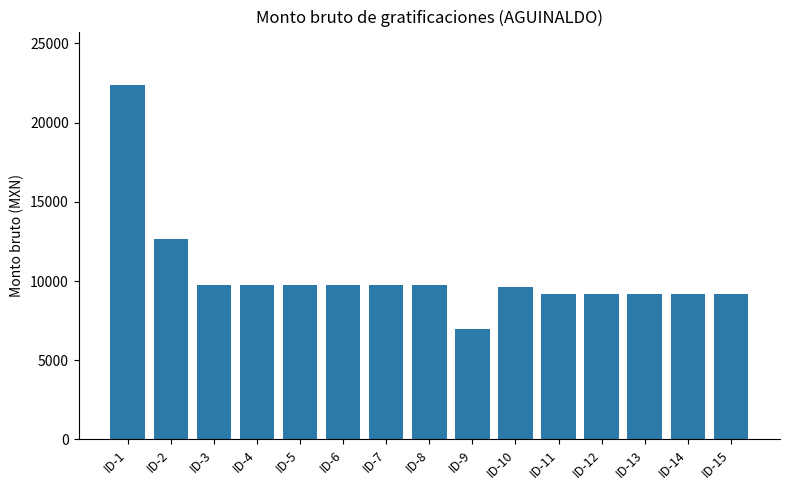

Where does the data first go above 9718?

ID-1